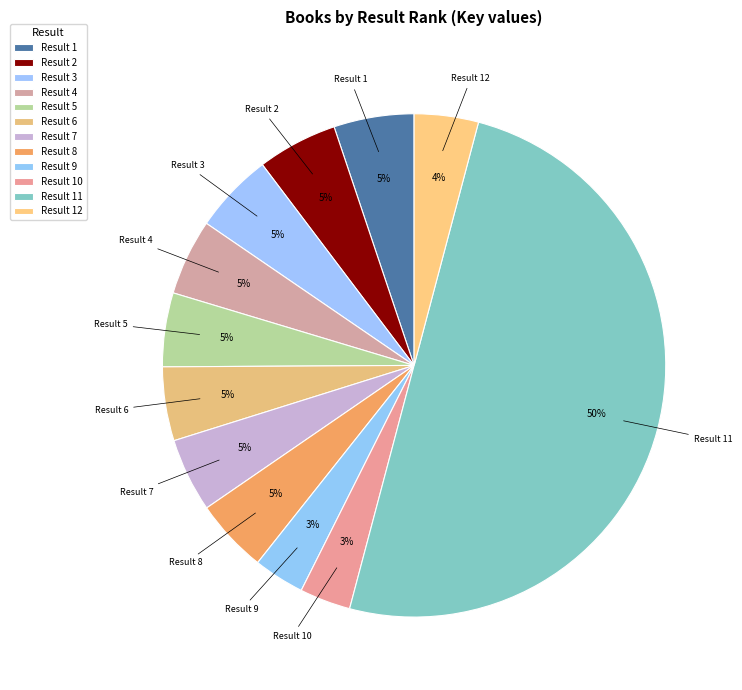

How many segments does this pie chart have?

12